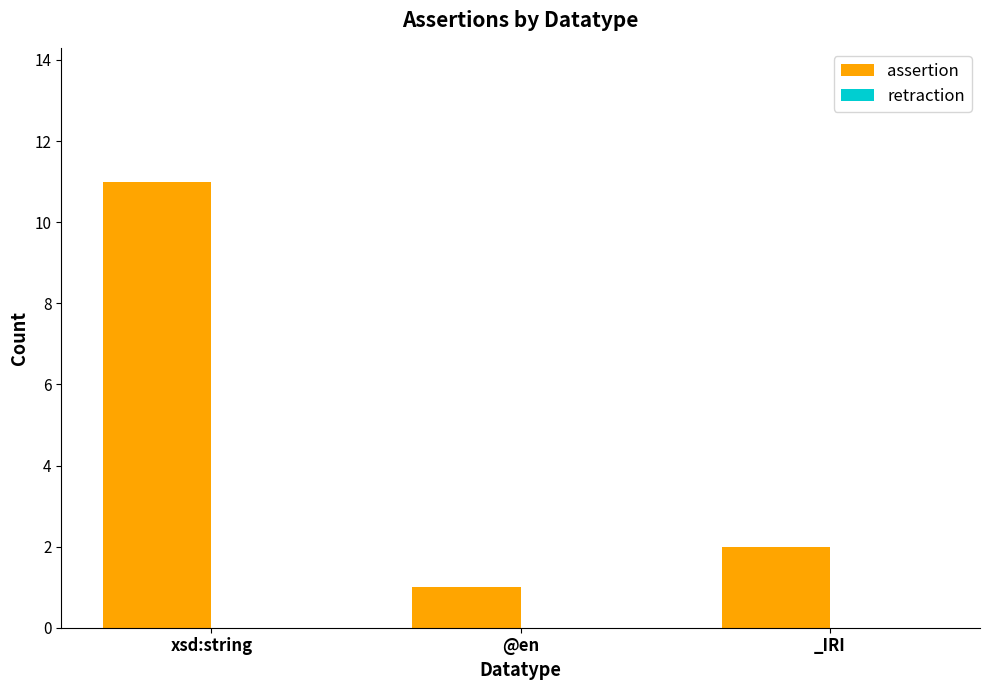

True or false: the data shows 17 at xsd:string.

False